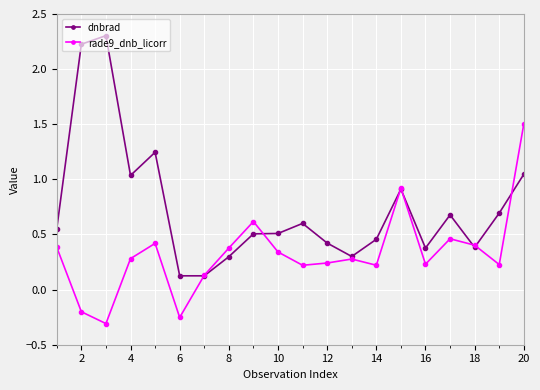

Which series has the widest spread of values?

dnbrad